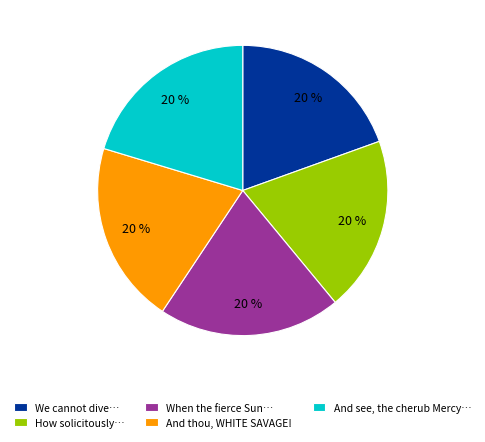

Is there a majority slice in this chart?

No